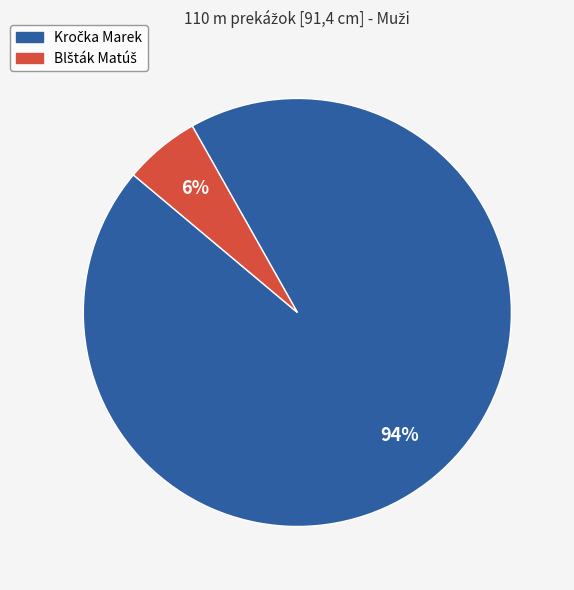

Does any single category account for the majority?

Yes